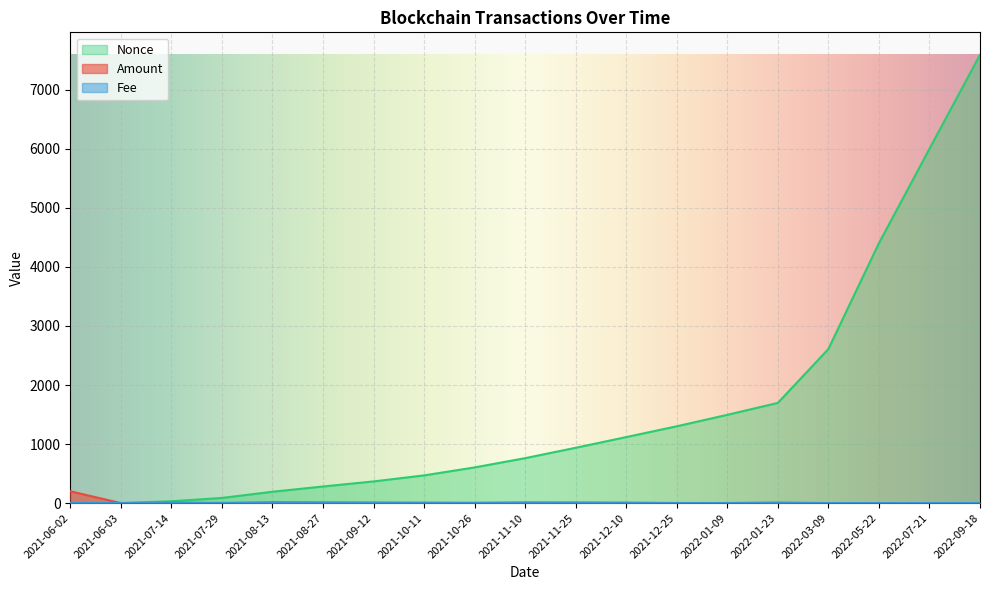

What is the difference between the Amount values at 2021-12-10 and 2021-12-25?

6.1